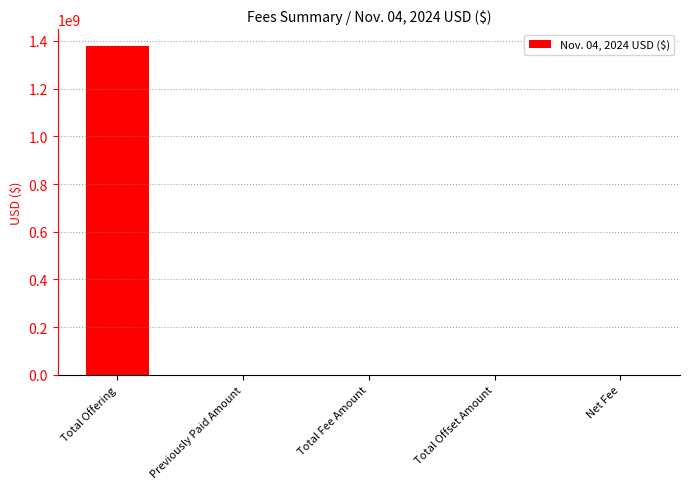

Which category has the highest value across all series?

Total Offering